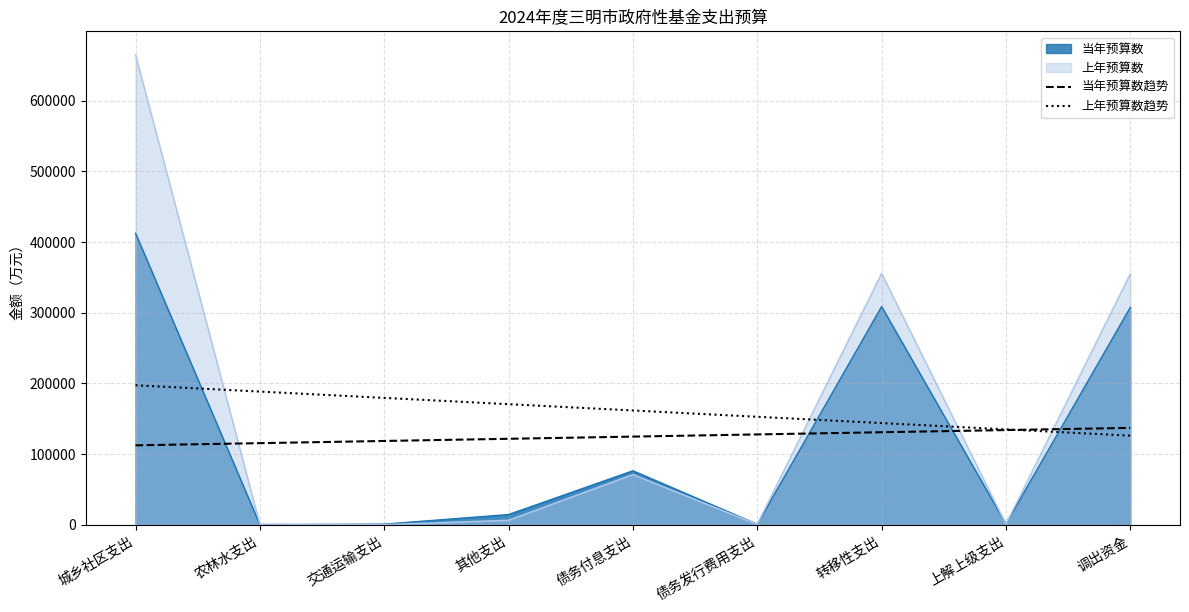

Between 债务发行费用支出 and 转移性支出, which series saw the biggest shift?

上年预算数